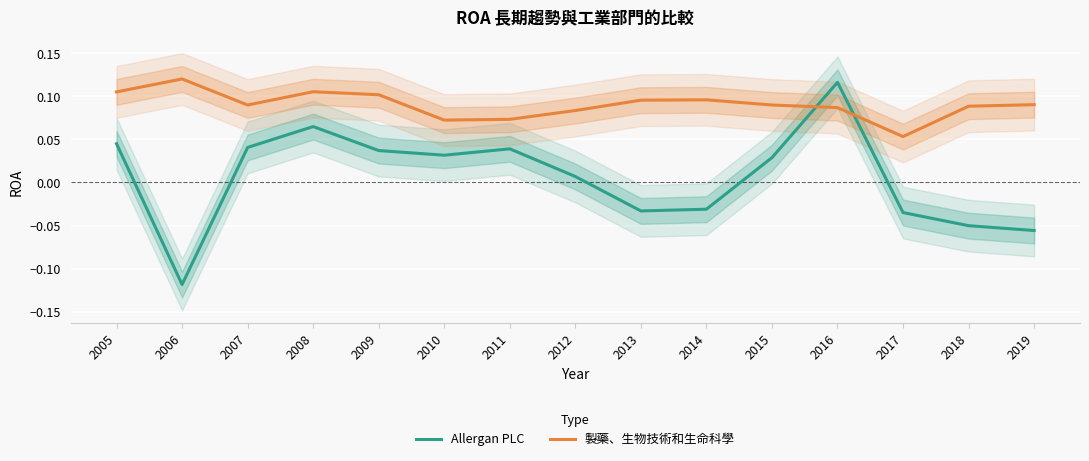

Reading left to right, extract all data points from this chart.

Allergan PLC: 0.0	-0.1	0.0	0.1	0.0	0.0	0.0	0.0	-0.0	-0.0	0.0	0.1	-0.0	-0.1	-0.1
製藥、生物技術和生命科學: 0.1	0.1	0.1	0.1	0.1	0.1	0.1	0.1	0.1	0.1	0.1	0.1	0.1	0.1	0.1